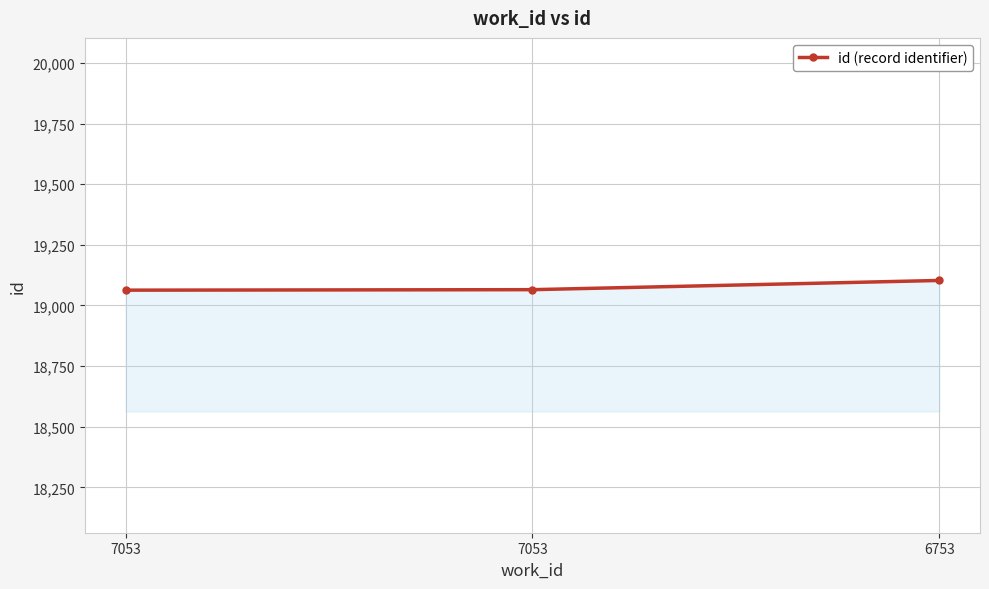

Reading right to left, transcribe all the data shown in this chart.

19103	19065	19063